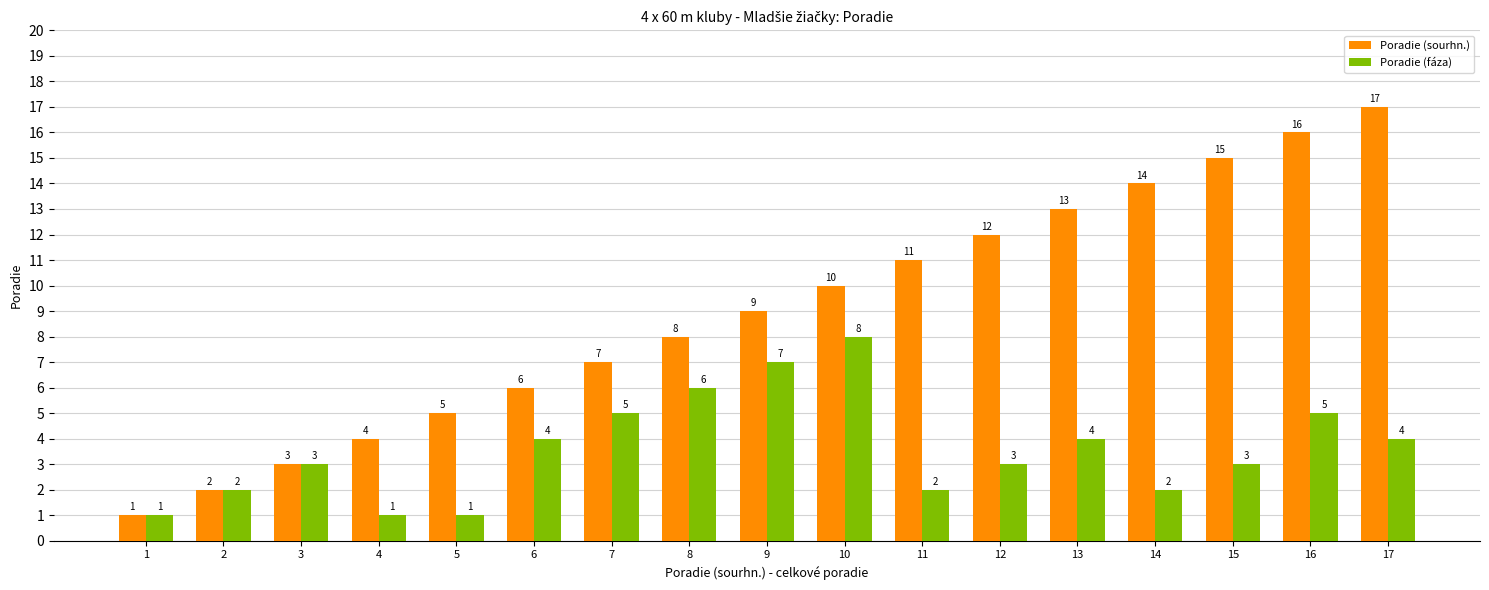

What is the smallest value displayed?

1